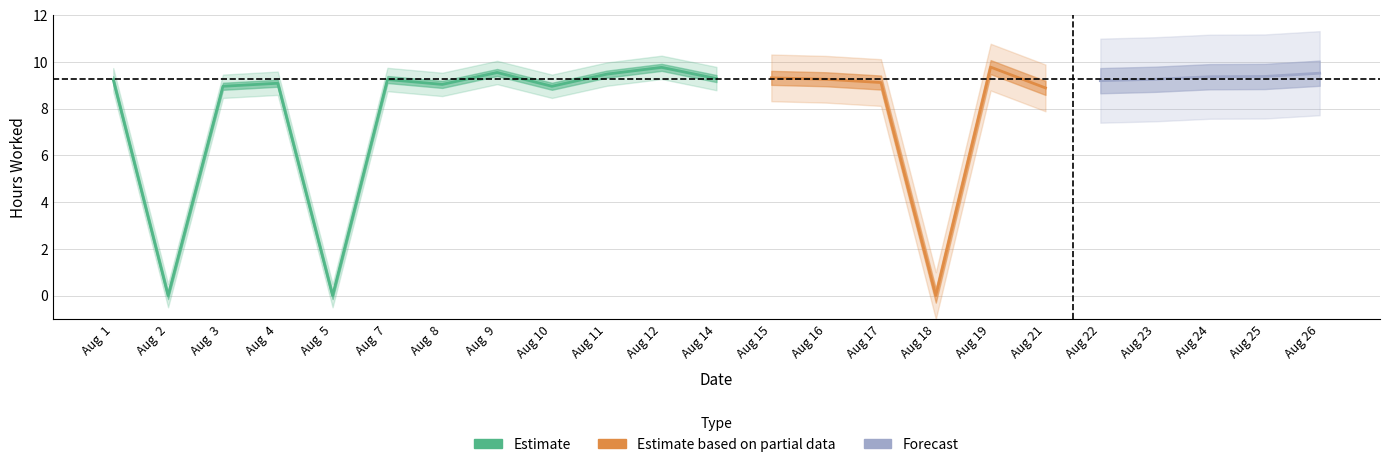

True or false: there are more than 0 points higher than both neighbors.

True